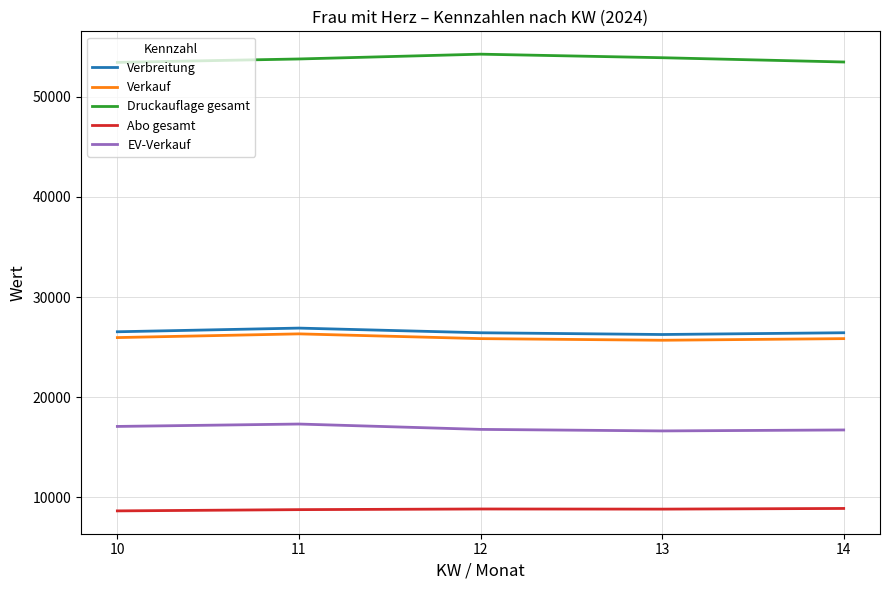

At 11, list the series in order from smallest to largest.

Abo gesamt, EV-Verkauf, Verkauf, Verbreitung, Druckauflage gesamt